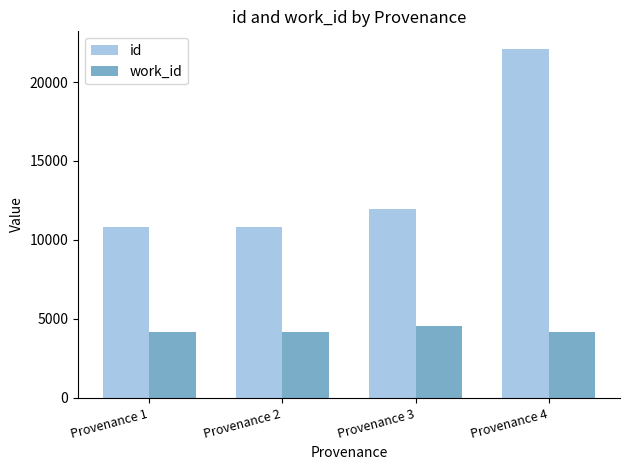

What is the average value of the id series?

13919